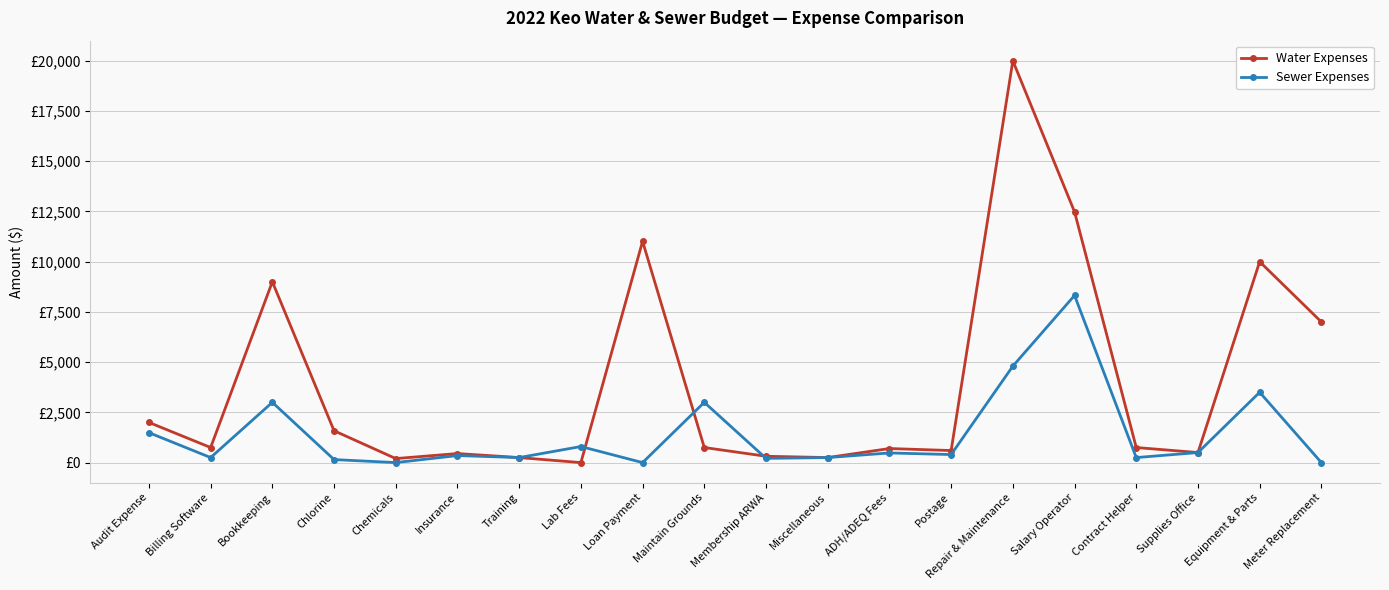

At how many categories does at least one series exceed 13754?

1